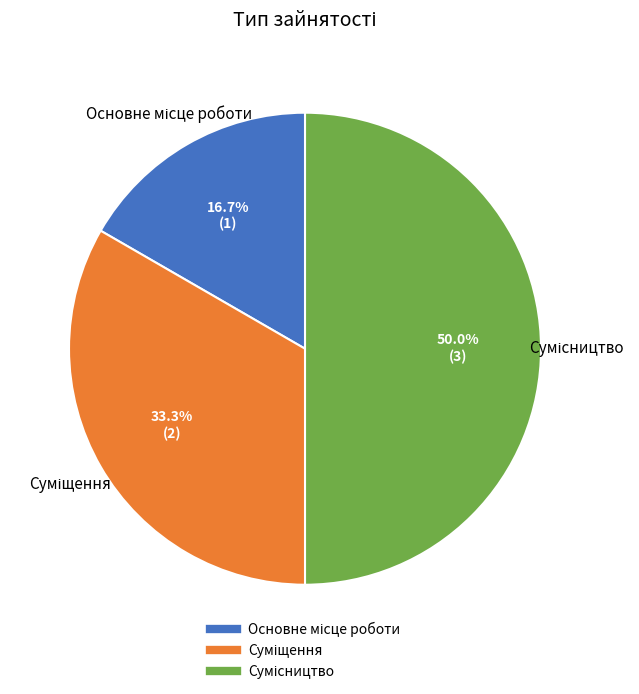

What is the smallest slice in the pie chart?

Основне місце роботи